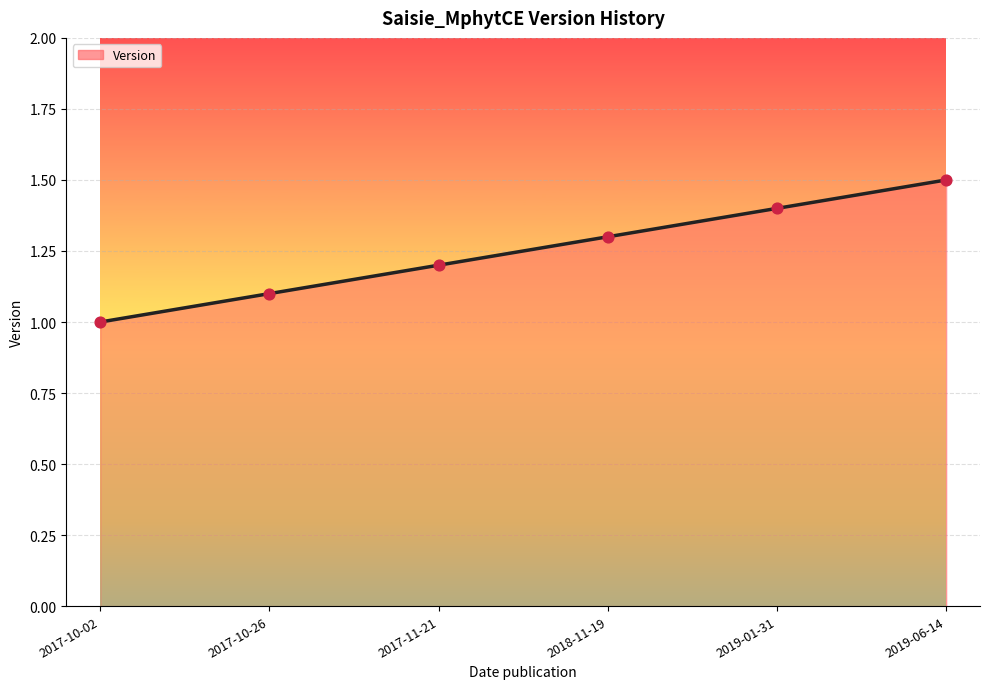

Between 2019-01-31 and 2019-06-14, which is larger?

2019-06-14